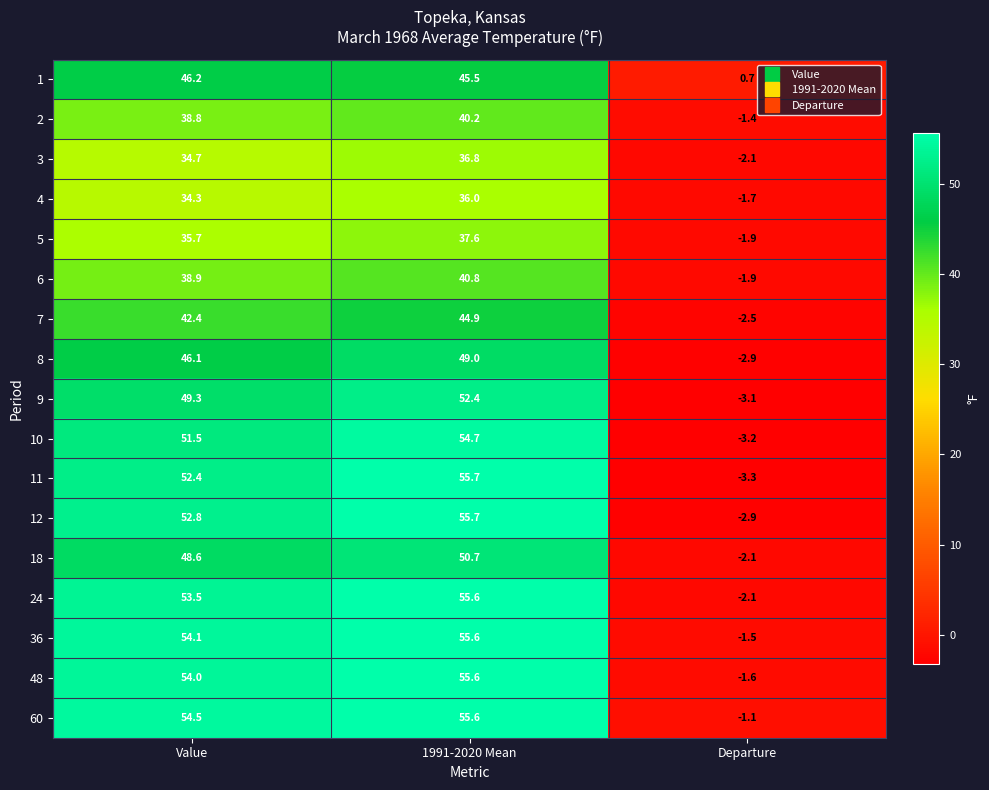

What is the difference between the 24 values at 1991-2020 Mean and Departure?

57.7